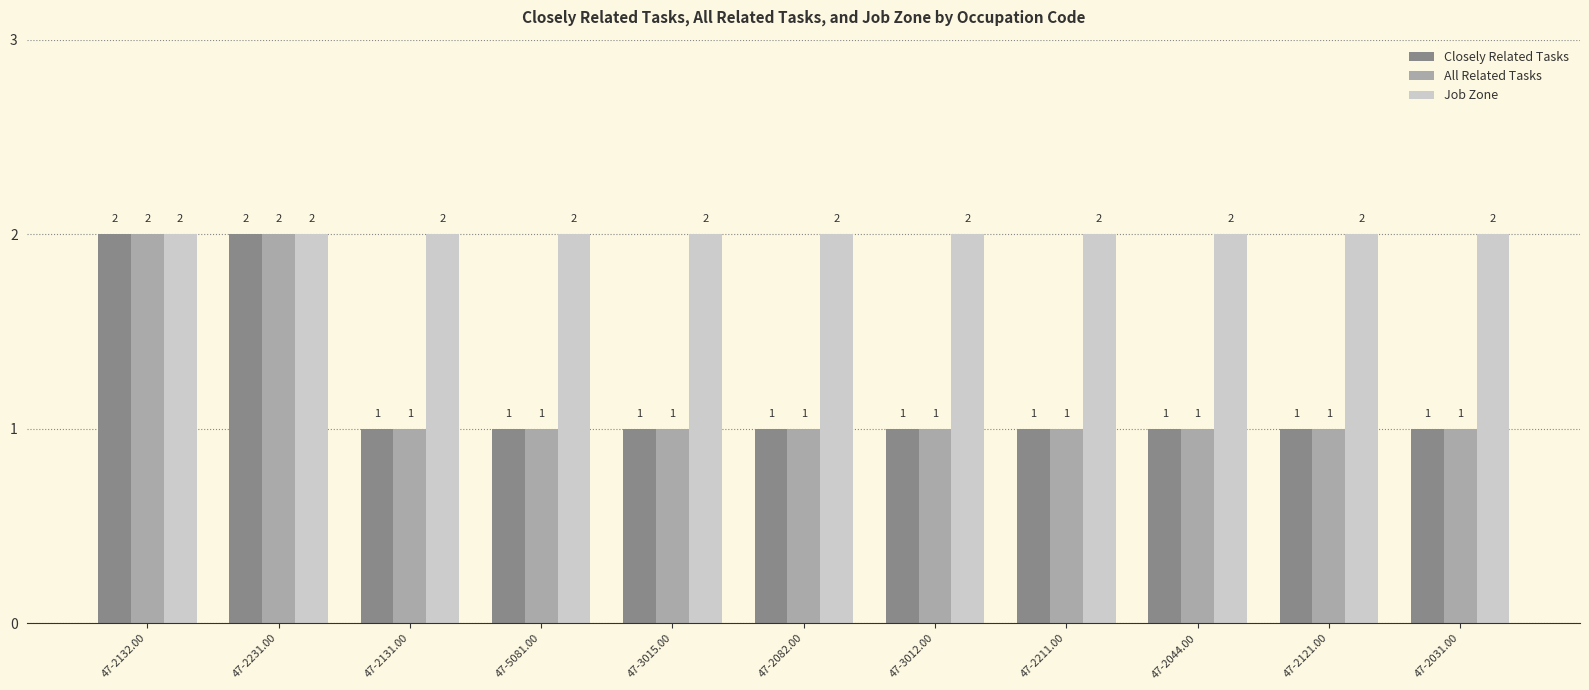

Is the value of Job Zone at 47-3015.00 greater than the value of Closely Related Tasks at 47-5081.00?

Yes